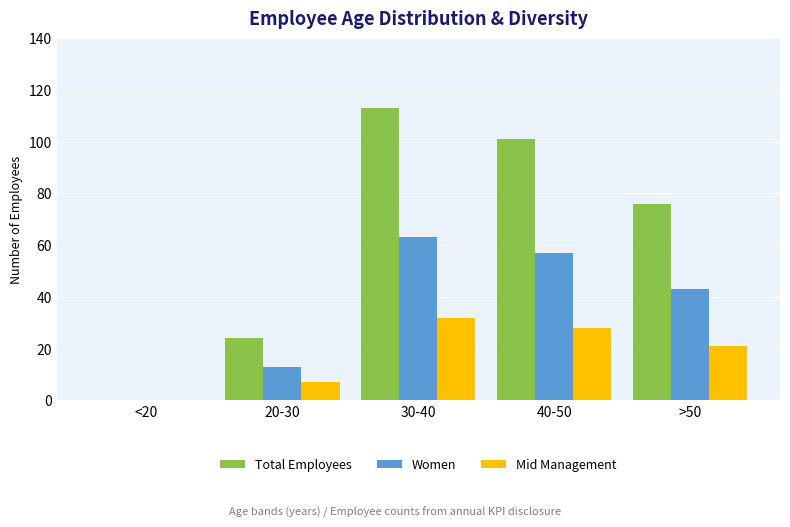

Count the number of data series in this chart.

3